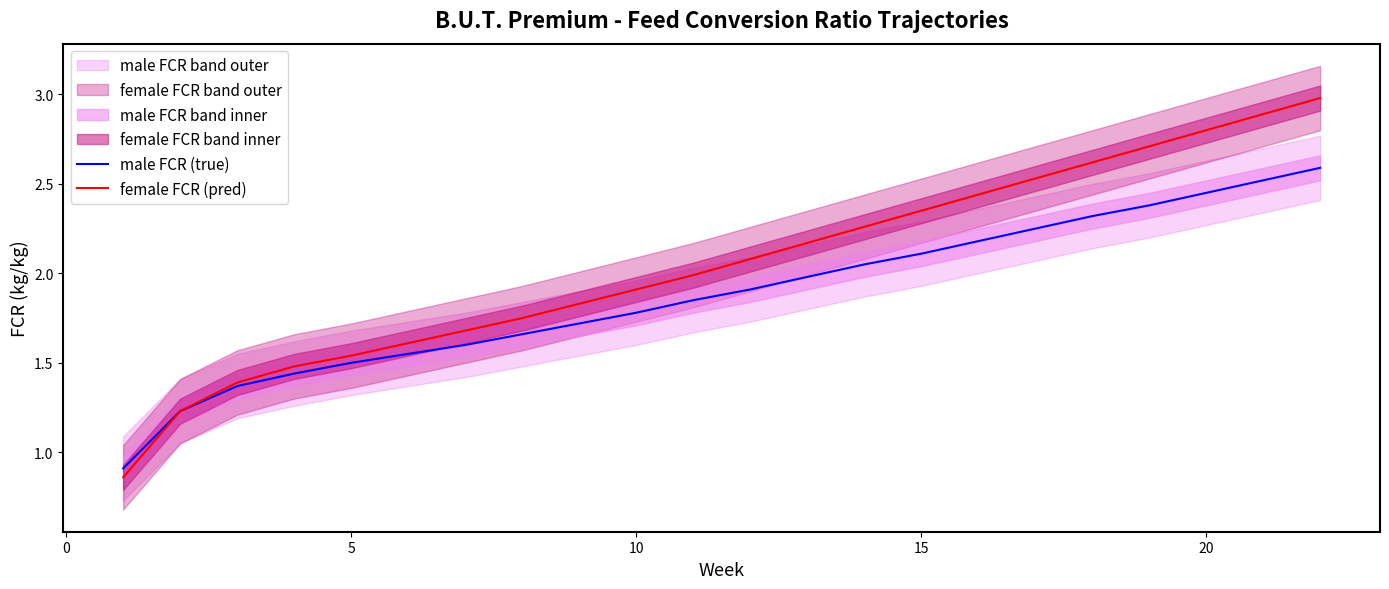

The male FCR (true) series shows 0.8 at 15. True or false?

False